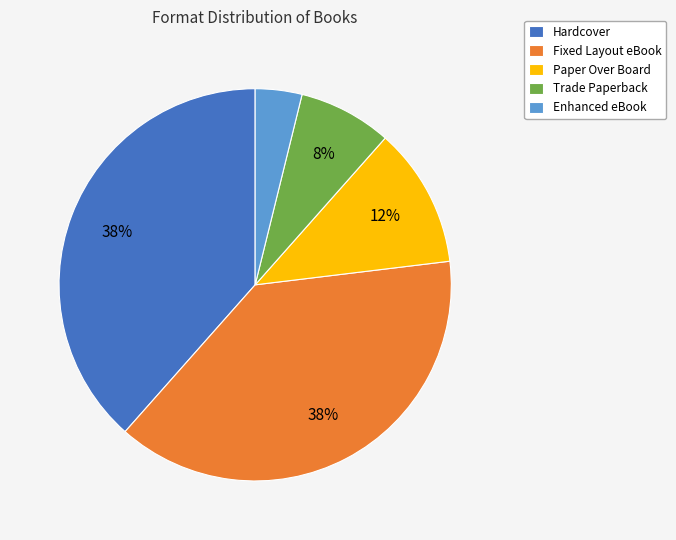

Which has a higher value, Hardcover or Paper Over Board?

Hardcover